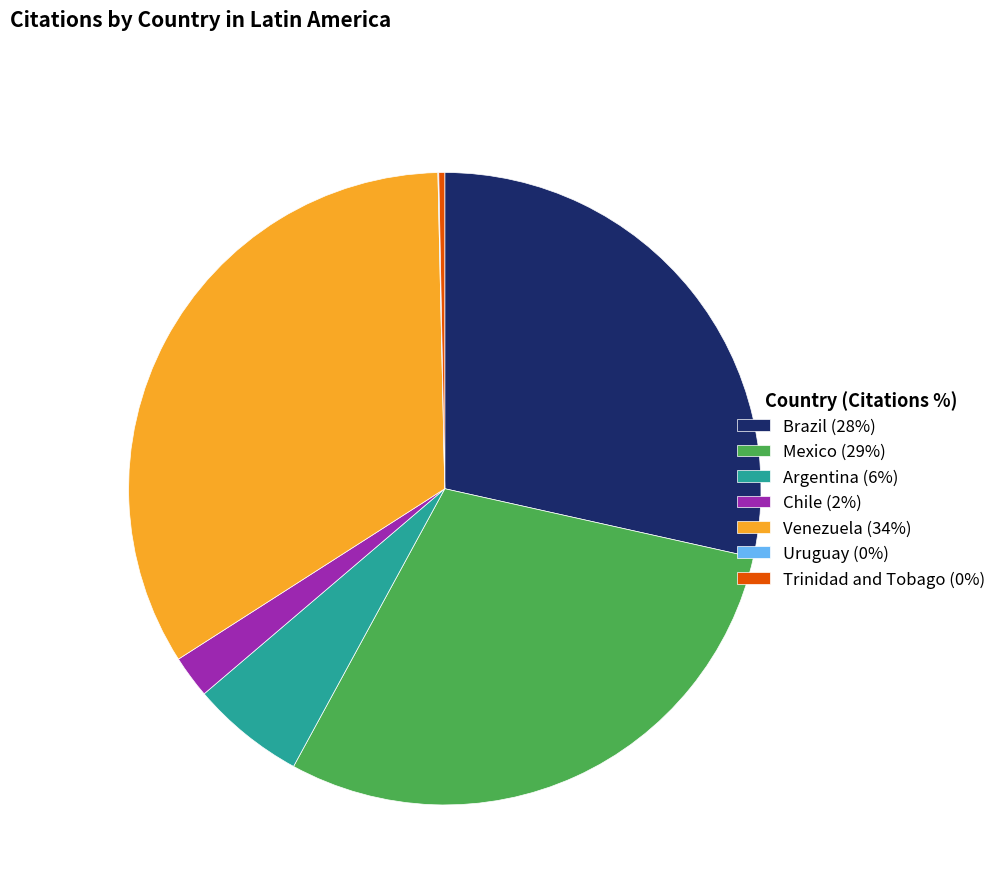

Do Mexico (29%) and Brazil (28%) together represent more than half of the pie?

Yes